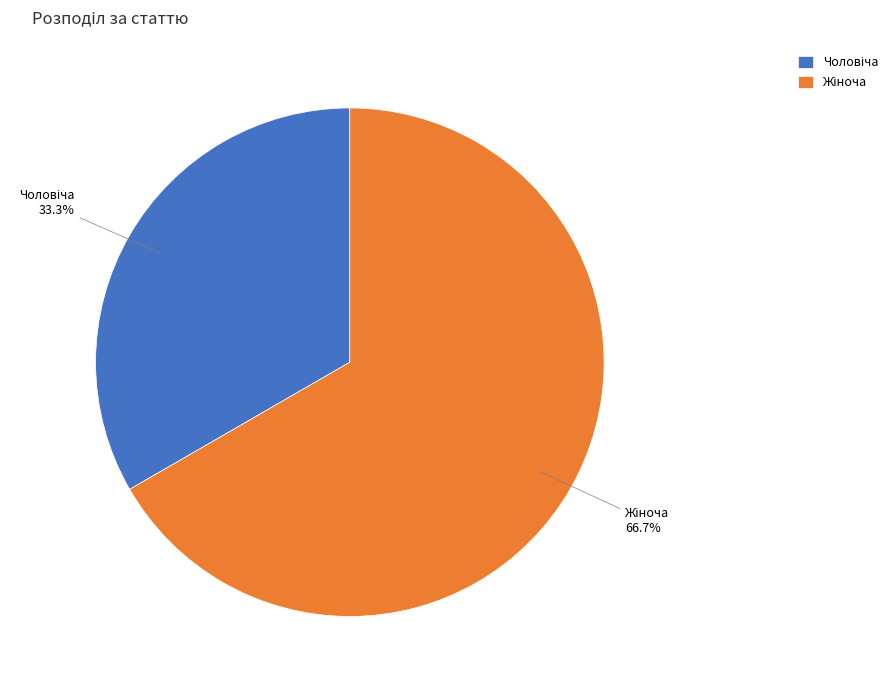

The Жіноча slice represents 67% of the pie. True or false?

True